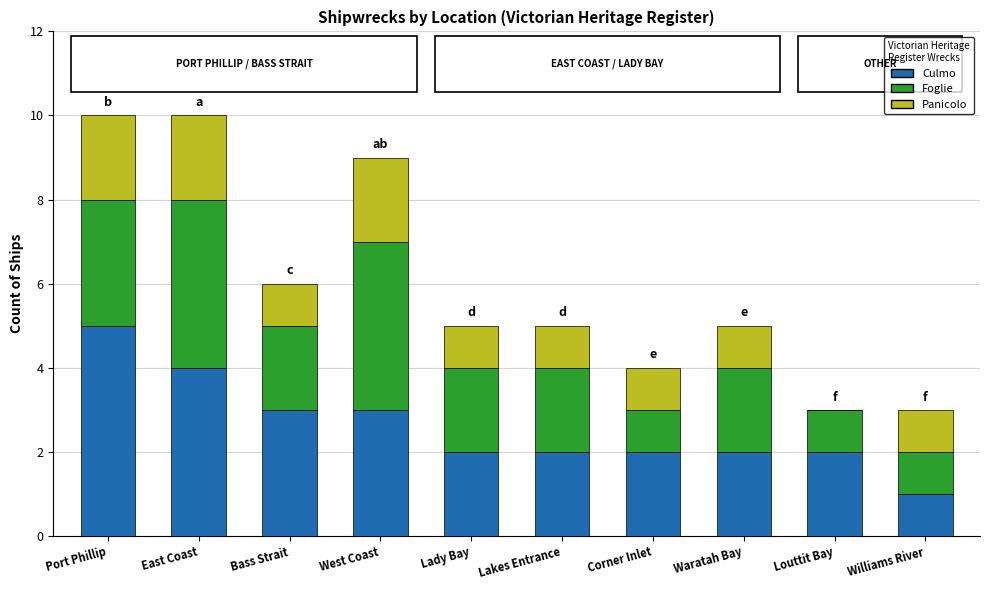

Reading left to right, transcribe the values for Culmo.

Port Phillip=5	East Coast=4	Bass Strait=3	West Coast=3	Lady Bay=2	Lakes Entrance=2	Corner Inlet=2	Waratah Bay=2	Louttit Bay=2	Williams River=1